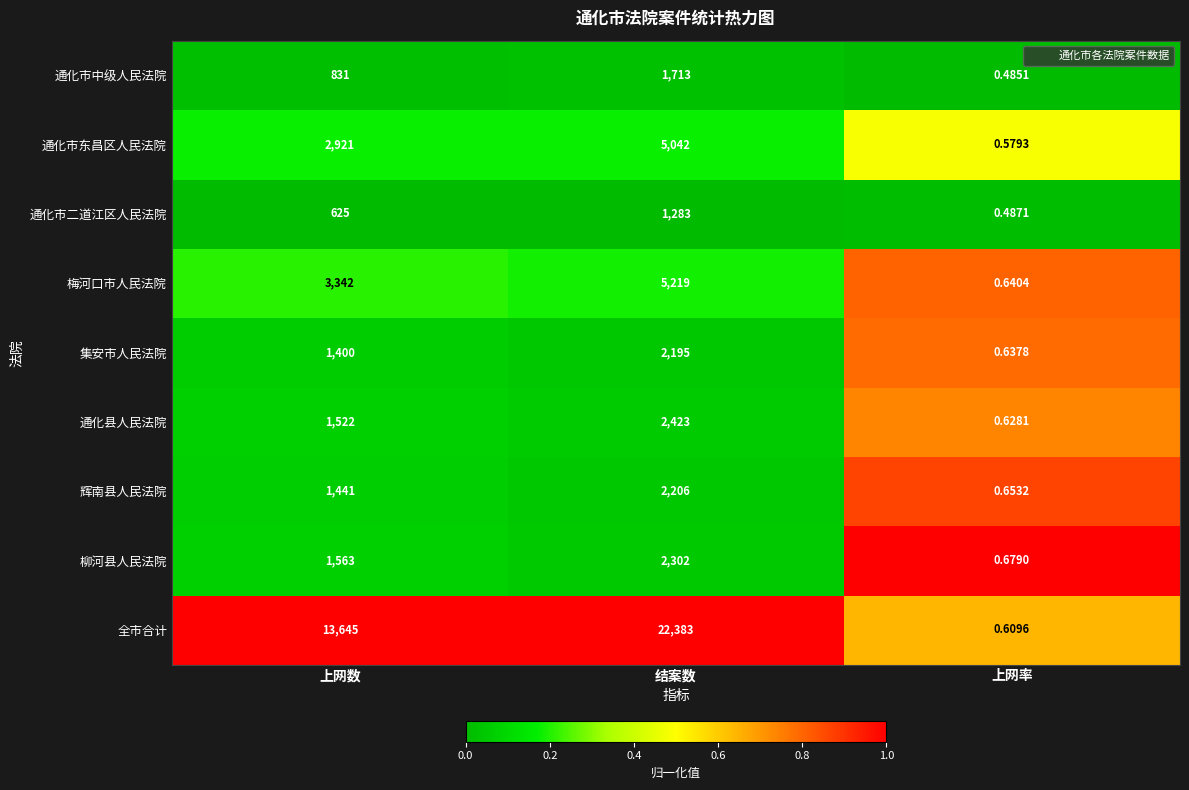

How many distinct data groups are displayed?

9